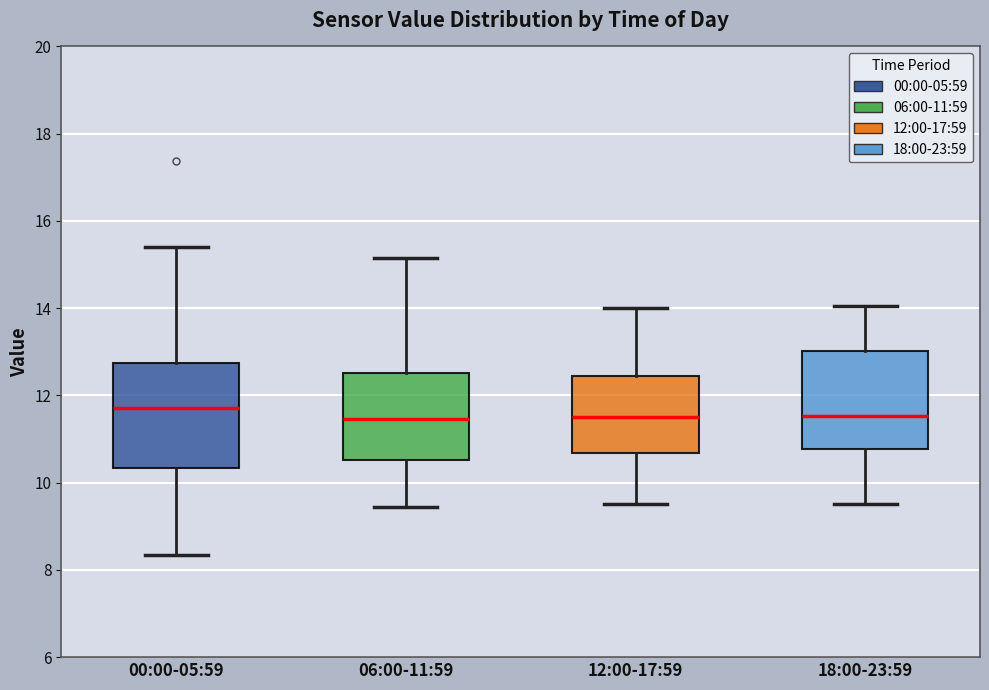

Where is the upper edge of the box for 00:00-05:59 on the y-axis? The values are not printed on the chart, so give them approximately, as read against the axis.

12.8